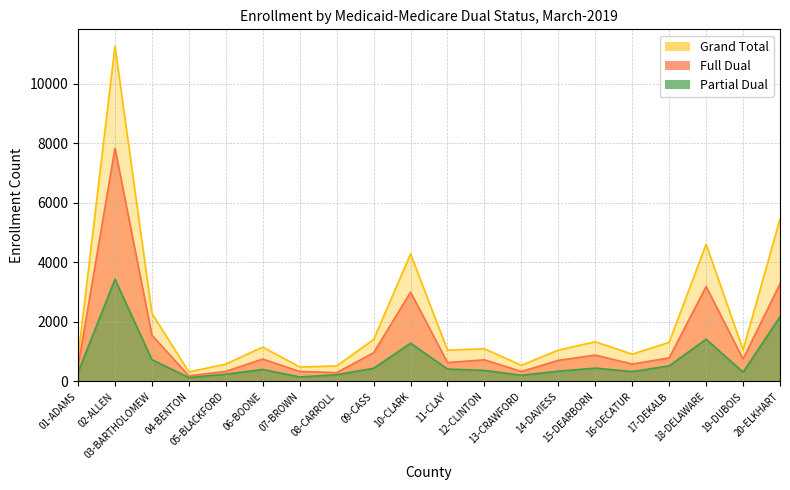

At which category is the sum across all series the highest?

02-ALLEN